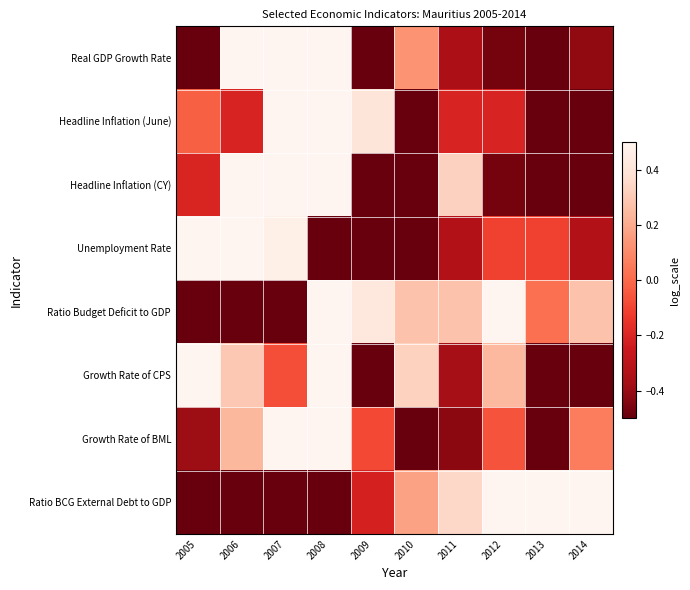

What is the smallest value displayed?

-1.0